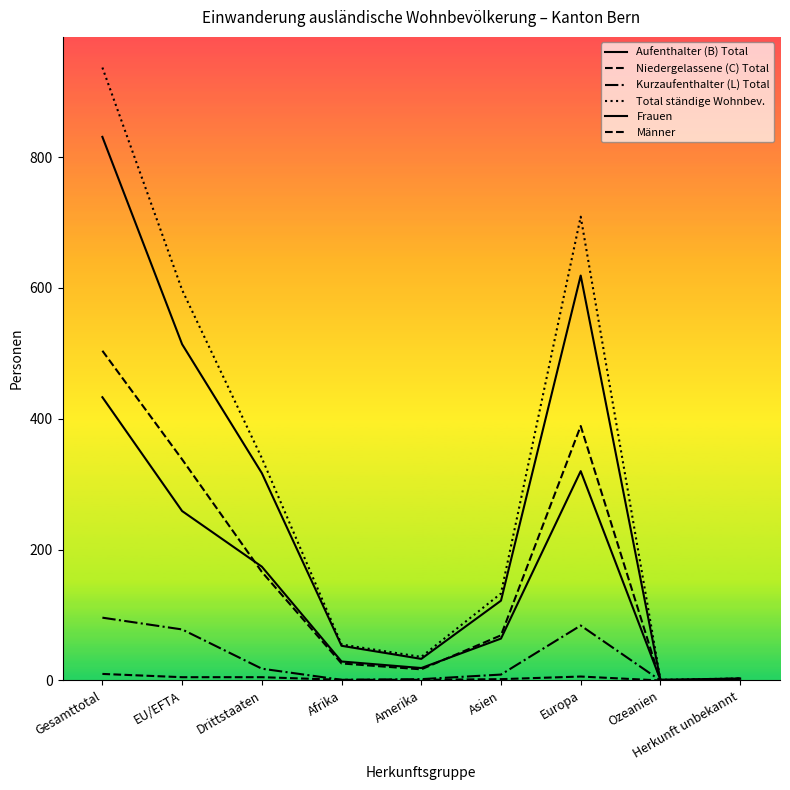

Does the chart have visible grid lines?

No